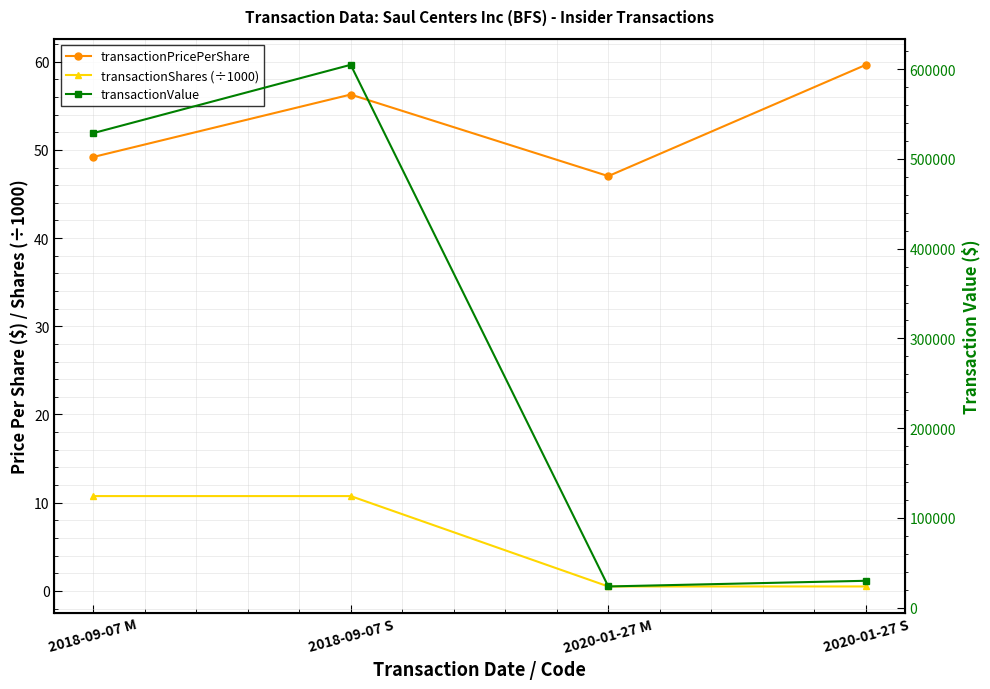

What is the sum of all transactionPricePerShare values?

212.2